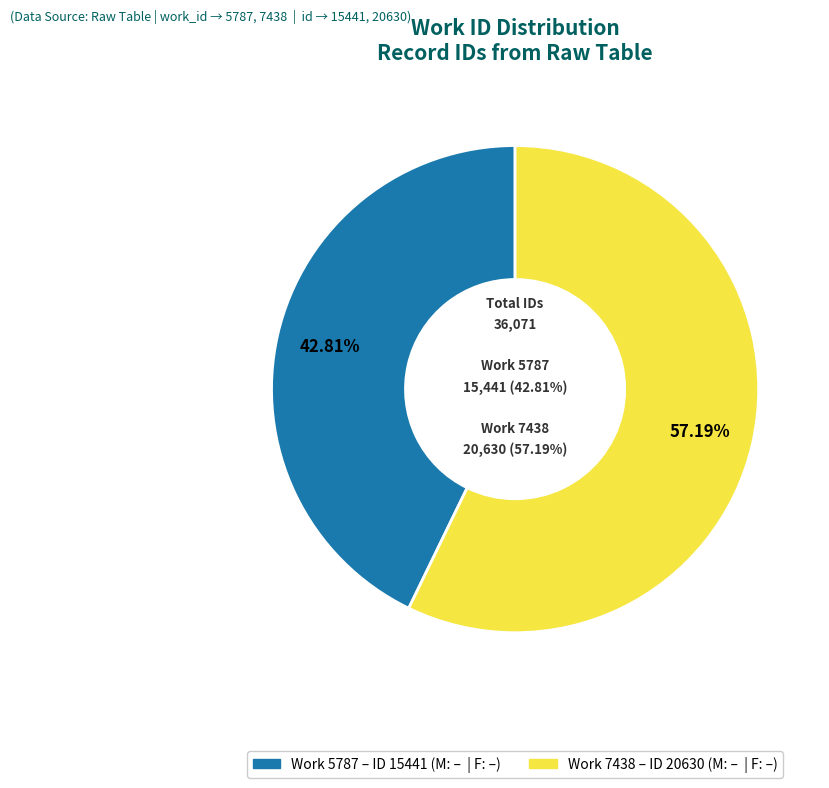

What is the largest slice in the pie chart?

7438